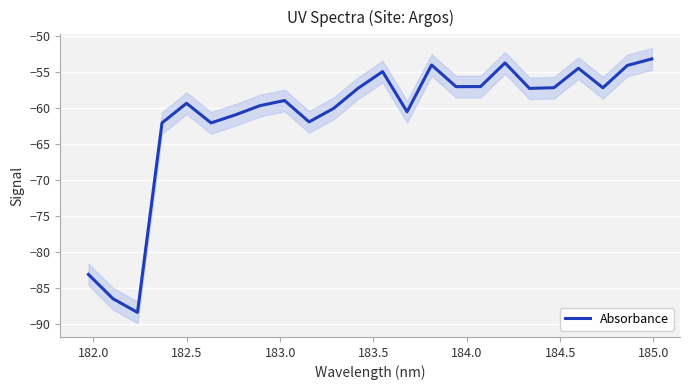

Is this an area chart (filled region under the line)?

No